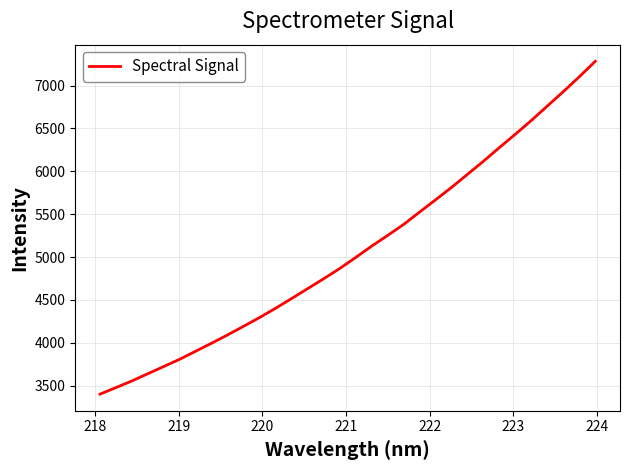

What is the smallest value displayed?

3402.4